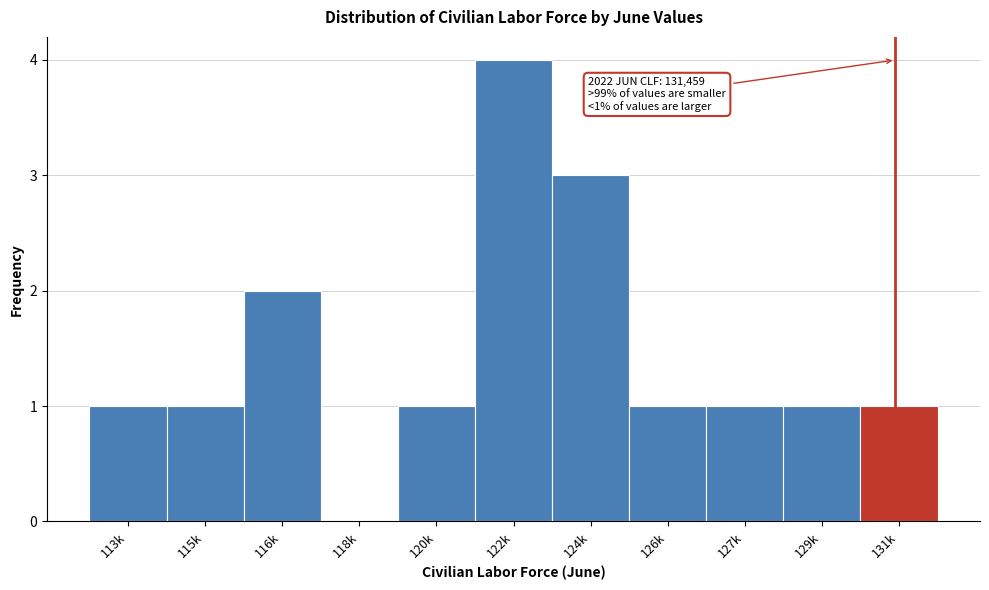

Reading left to right, what are all the values shown in this chart?

113k=1	115k=1	116k=2	118k=0	120k=1	122k=4	124k=3	126k=1	127k=1	129k=1	131k=1